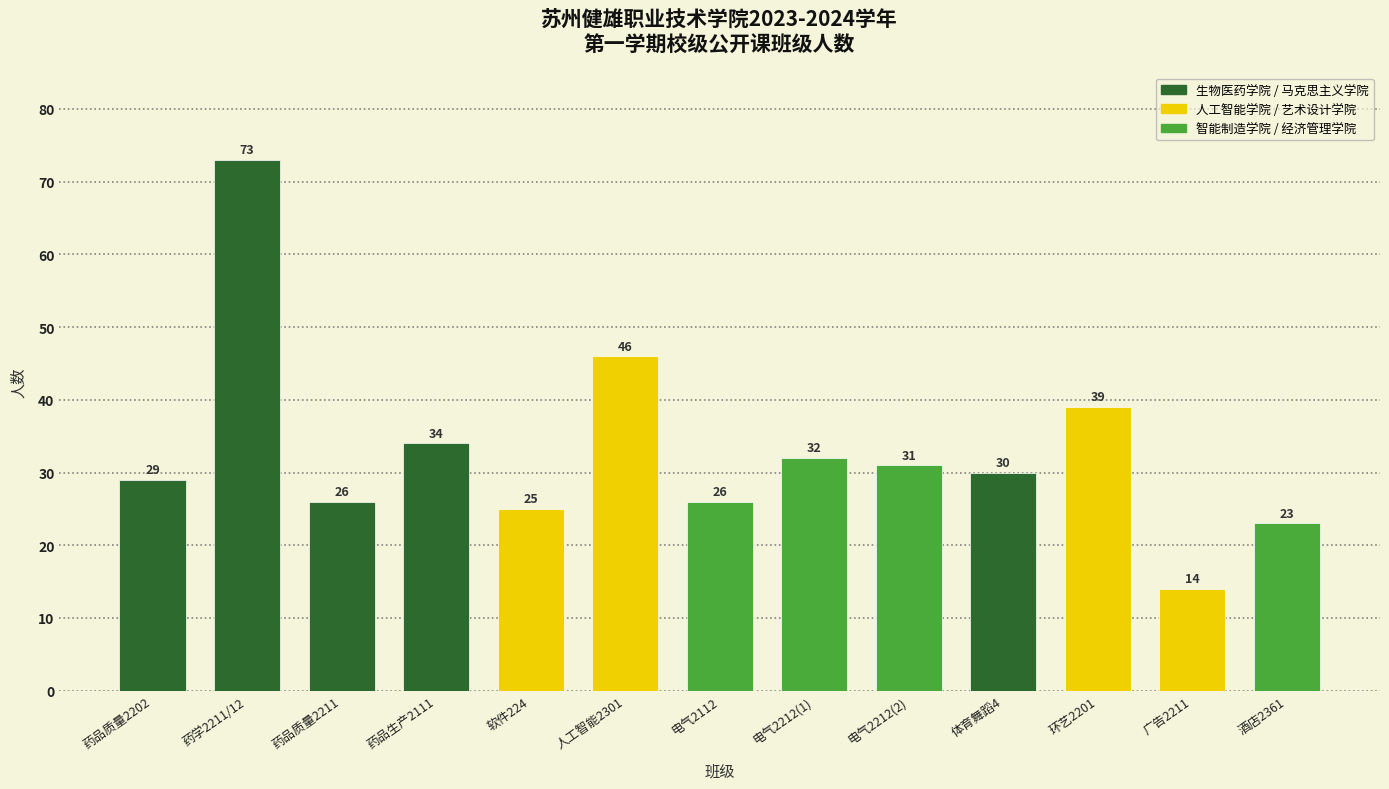

Reading left to right, list all the values displayed in this chart.

药品质量2202=29	药学2211/12=73	药品质量2211=26	药品生产2111=34	软件224=25	人工智能2301=46	电气2112=26	电气2212(1)=32	电气2212(2)=31	体育舞蹈4=30	环艺2201=39	广告2211=14	酒店2361=23